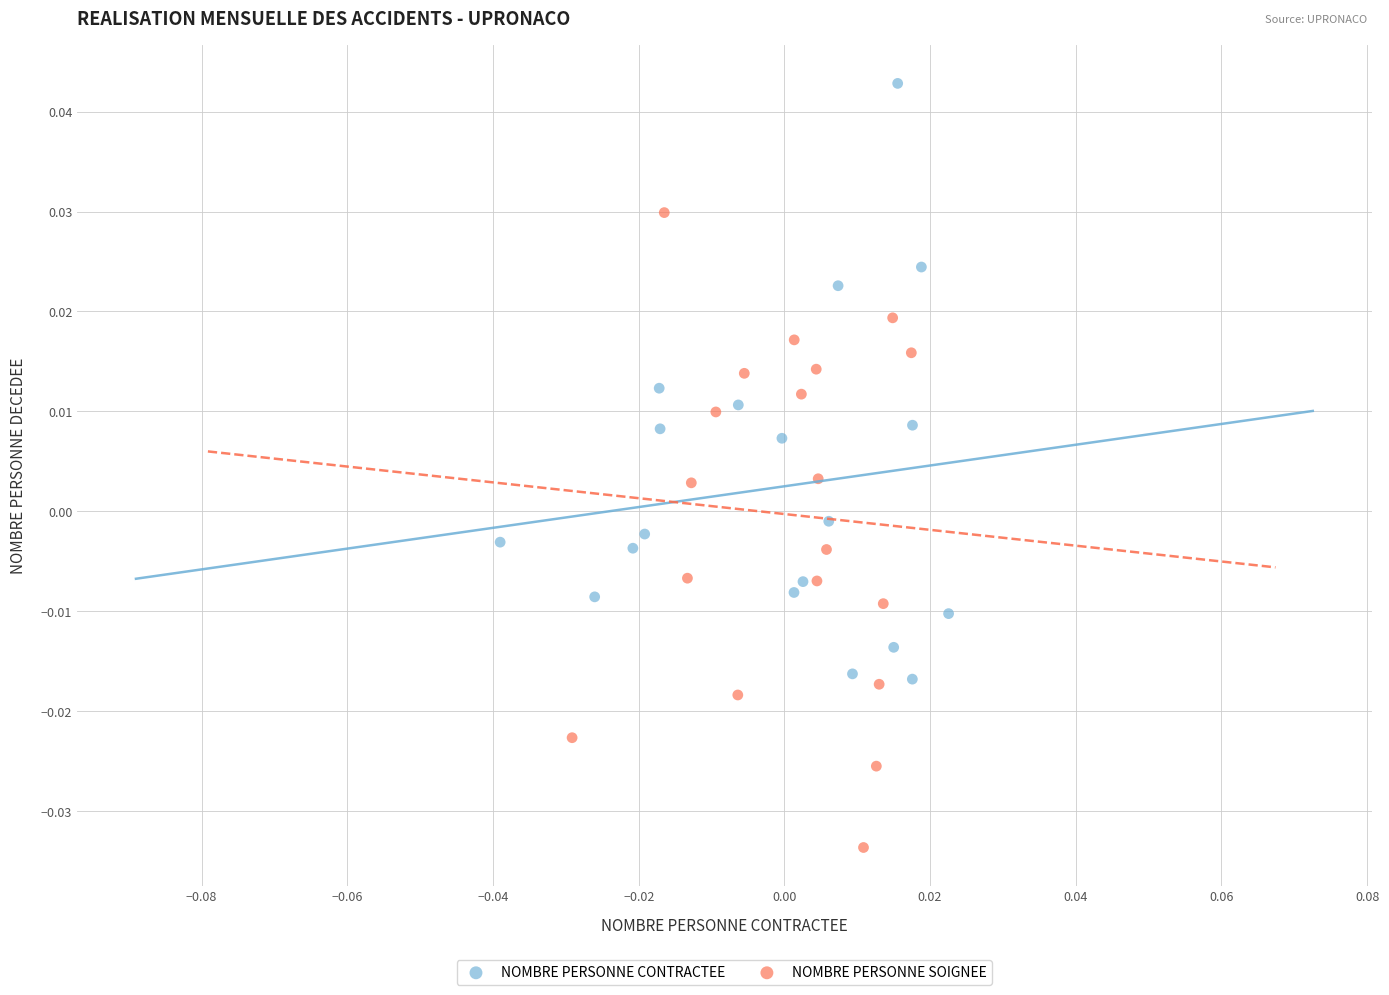

Which series contains the highest Y value?

NOMBRE PERSONNE CONTRACTEE